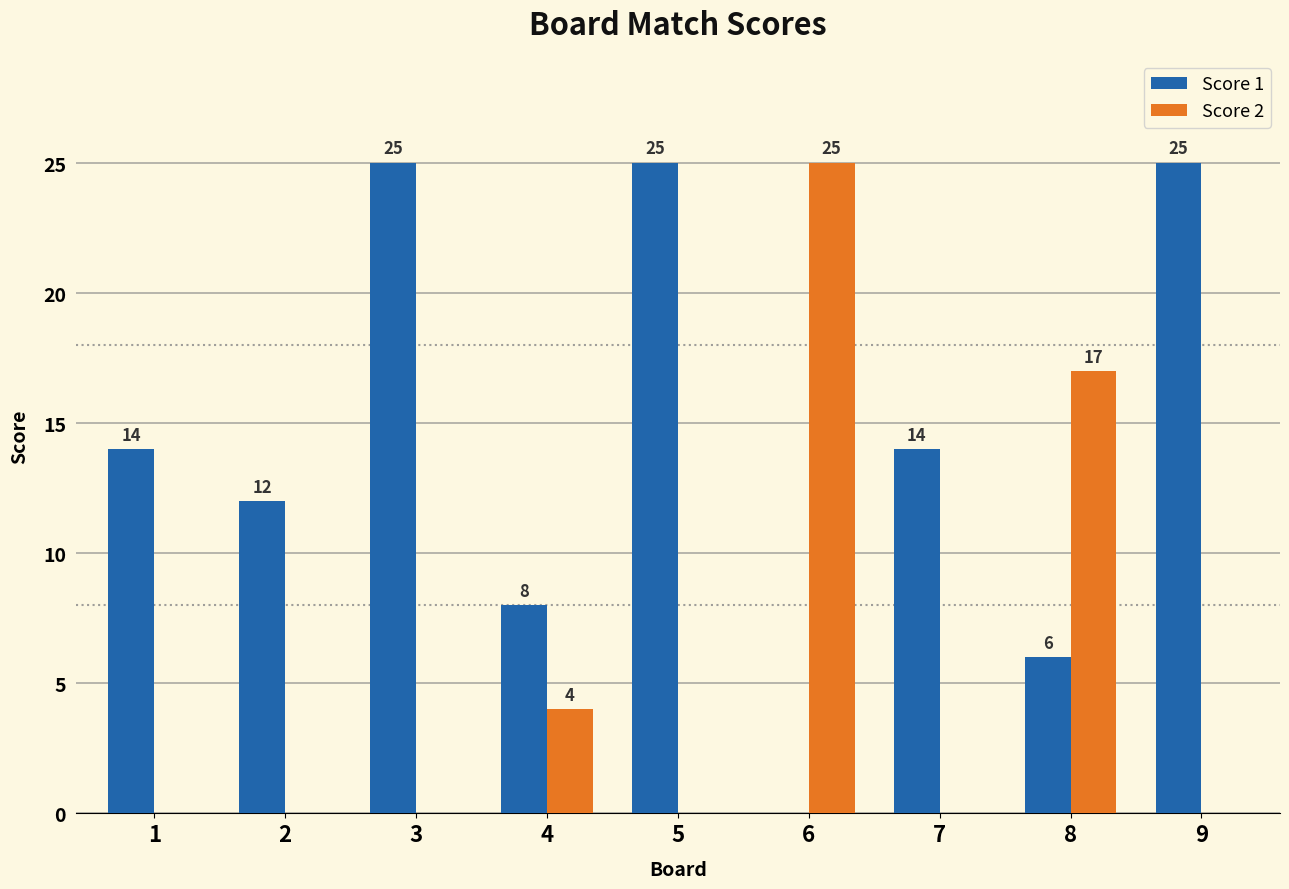

How many values in the Score 2 series exceed 0?

3